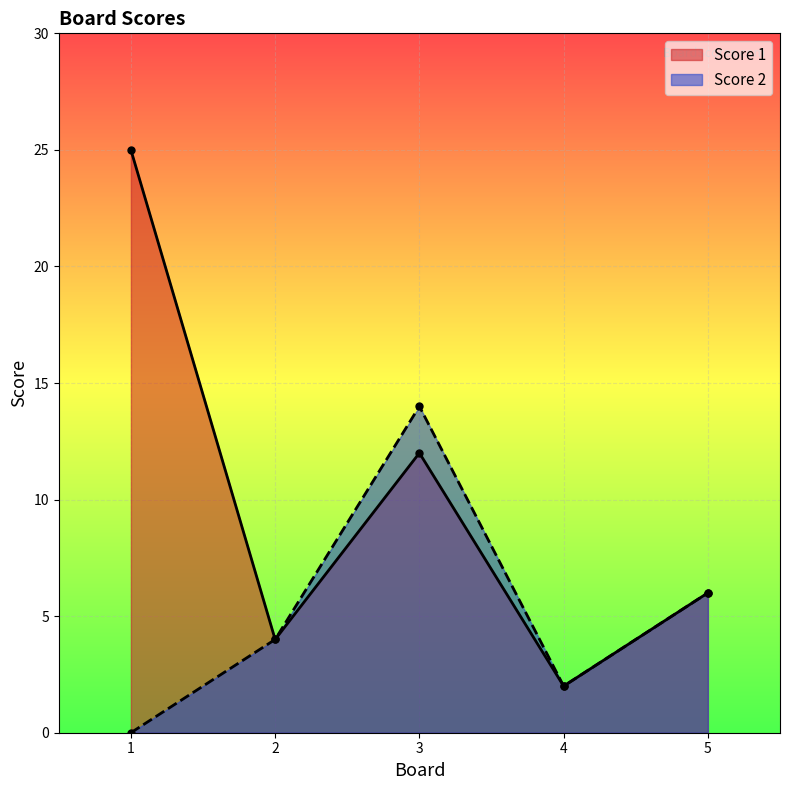

What is the spread (max minus min) of values at 1?

25